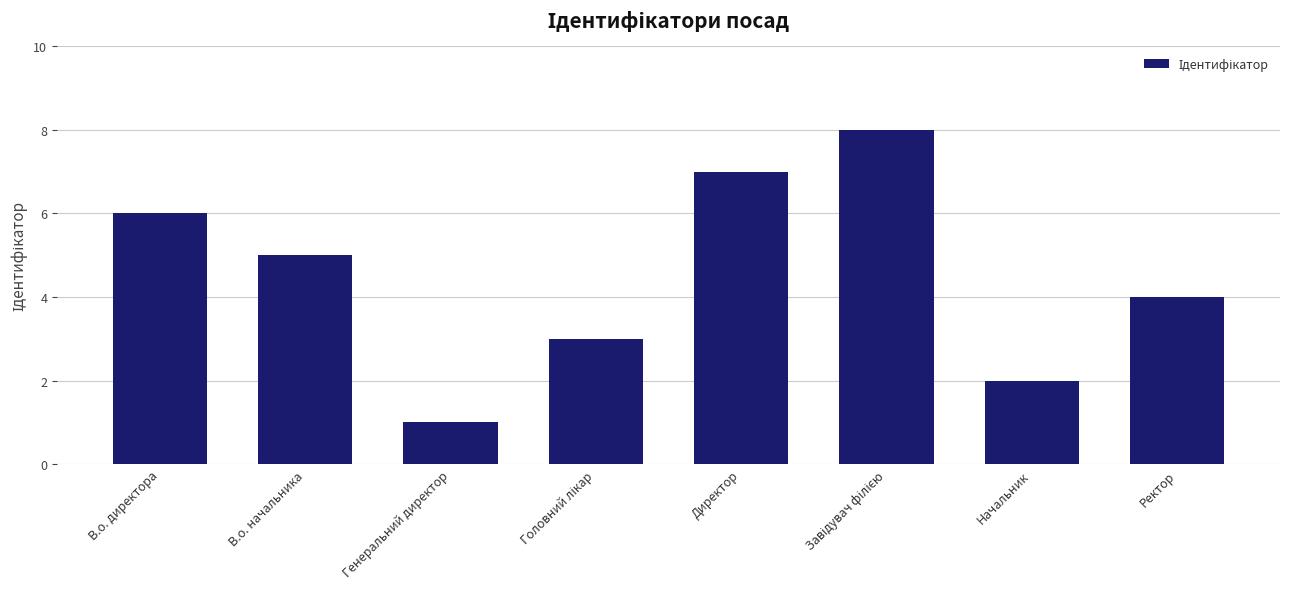

Reading left to right, what are all the values shown in this chart?

6	5	1	3	7	8	2	4